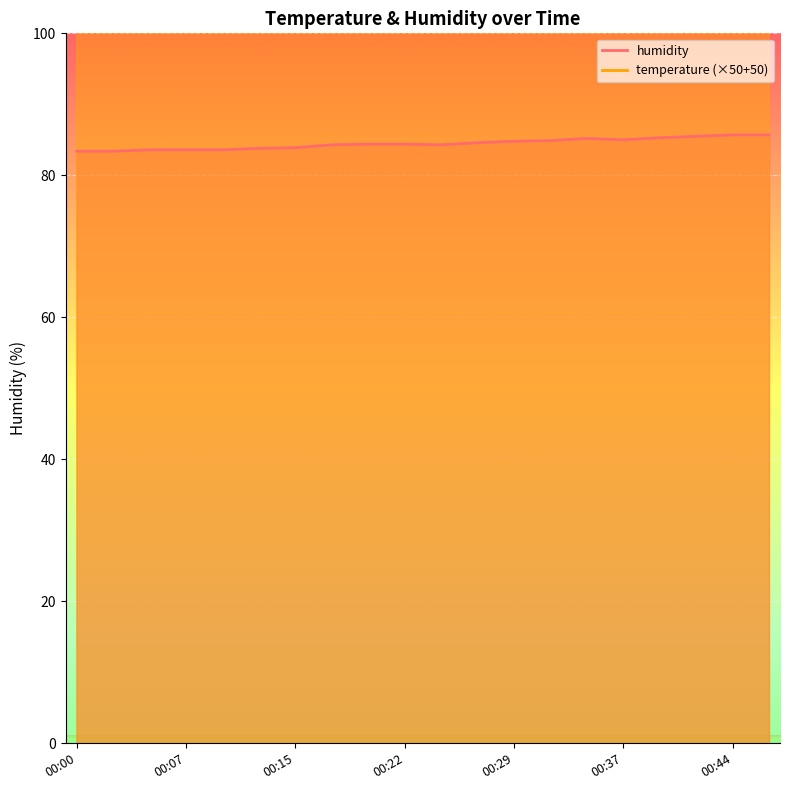

In humidity, how many points are higher than both neighbors (excluding endpoints)?

1